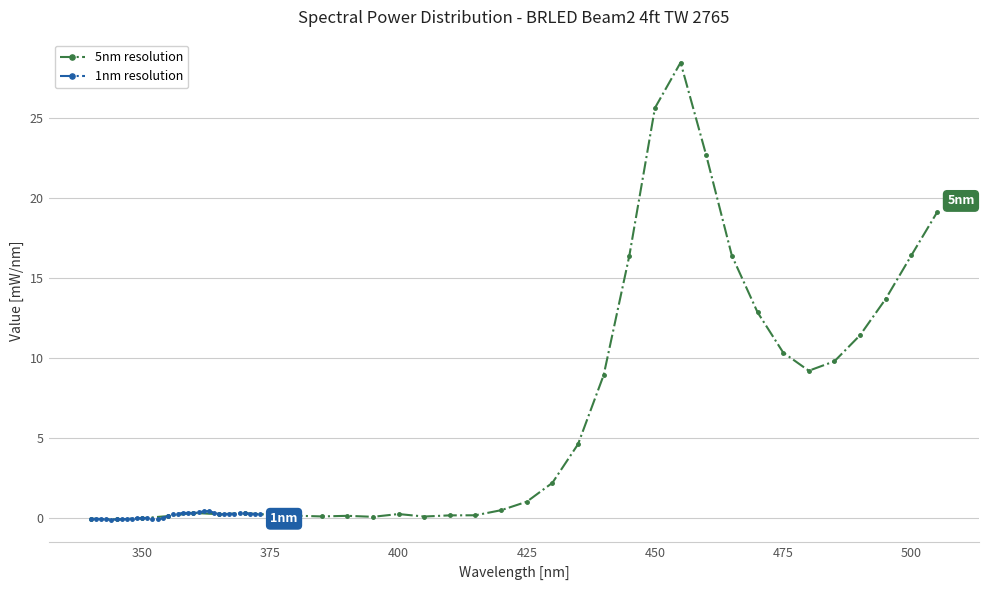

Is it true that 5nm resolution equals 0.2 at 375?

True